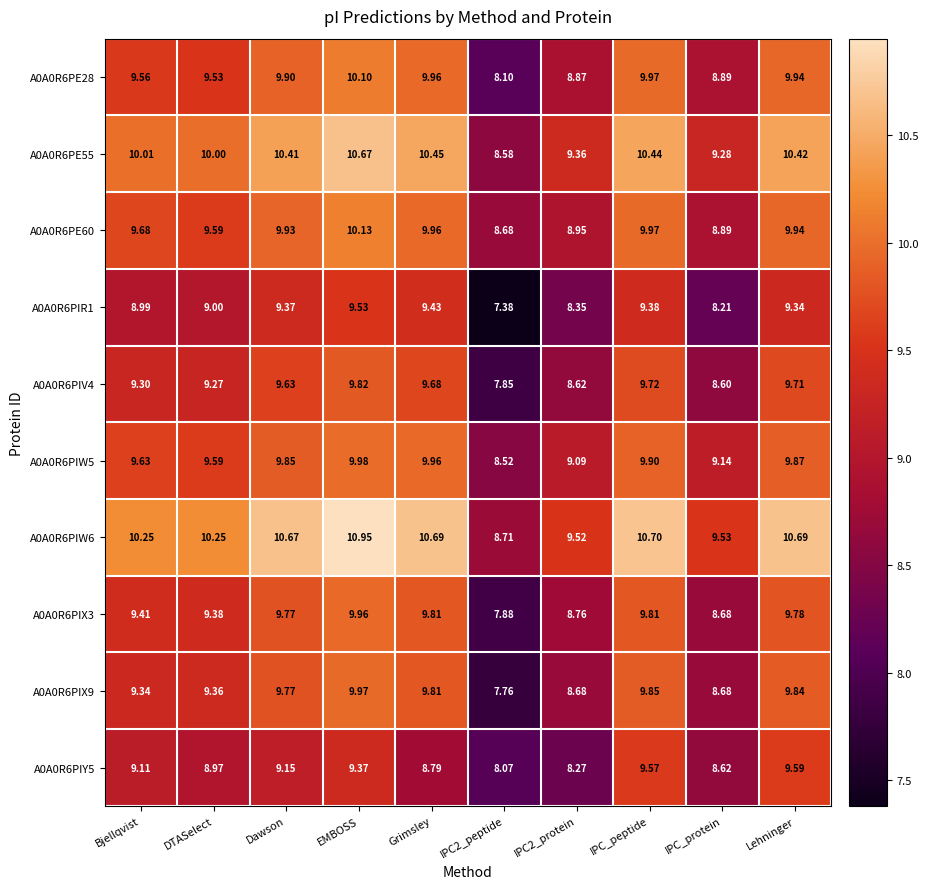

At which category is the sum across all series the highest?

EMBOSS